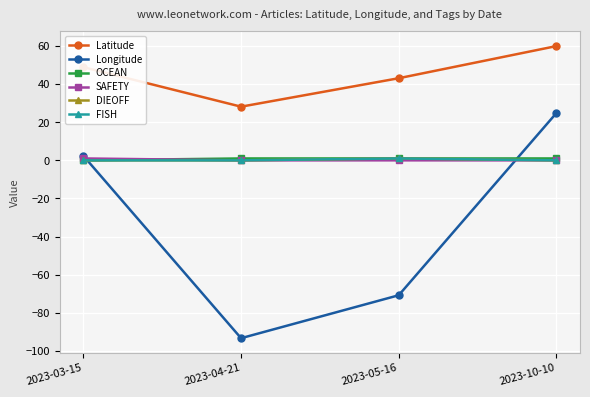

Is this an area chart (filled region under the line)?

No